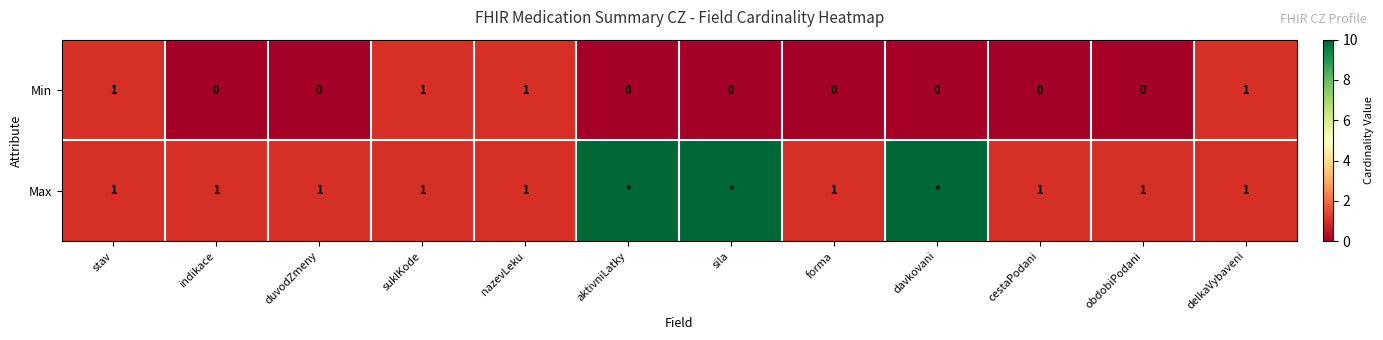

What is the spread (max minus min) of values at forma?

1